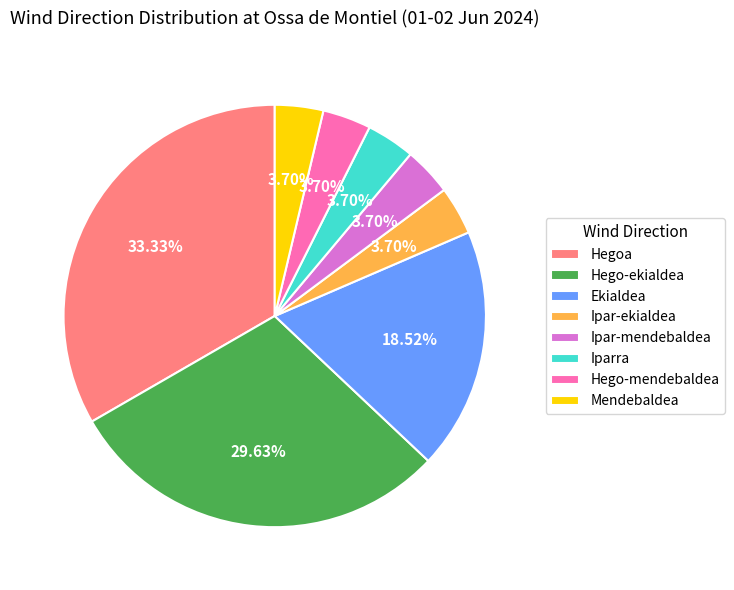

Which has a higher value, Hego-ekialdea or Iparra?

Hego-ekialdea